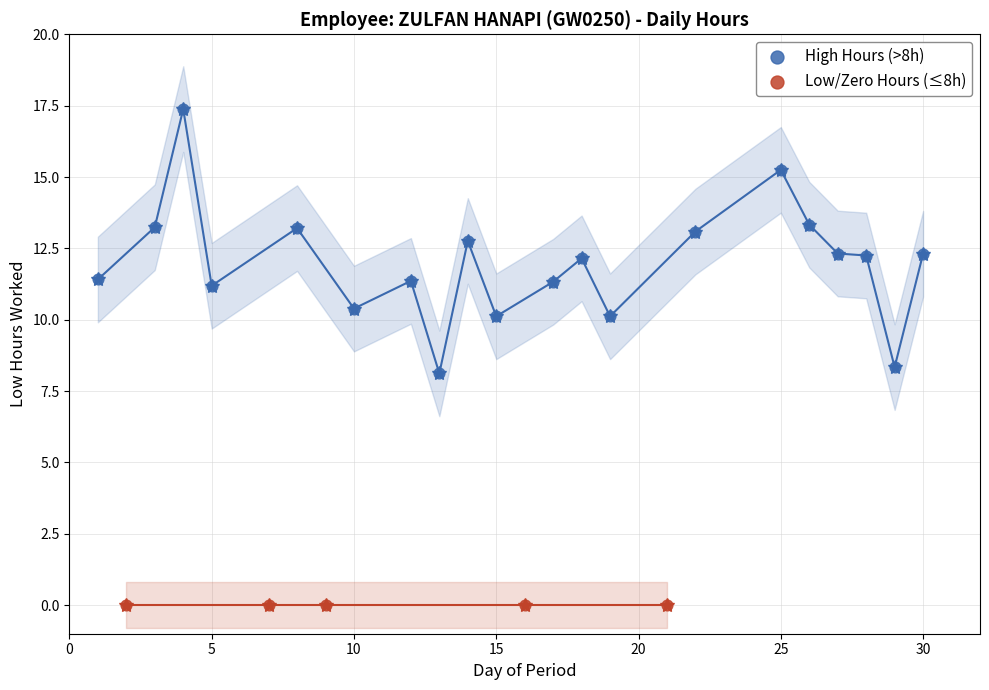

What are all the series names shown in the legend?

High Hours (>8h), Low/Zero Hours (≤8h)